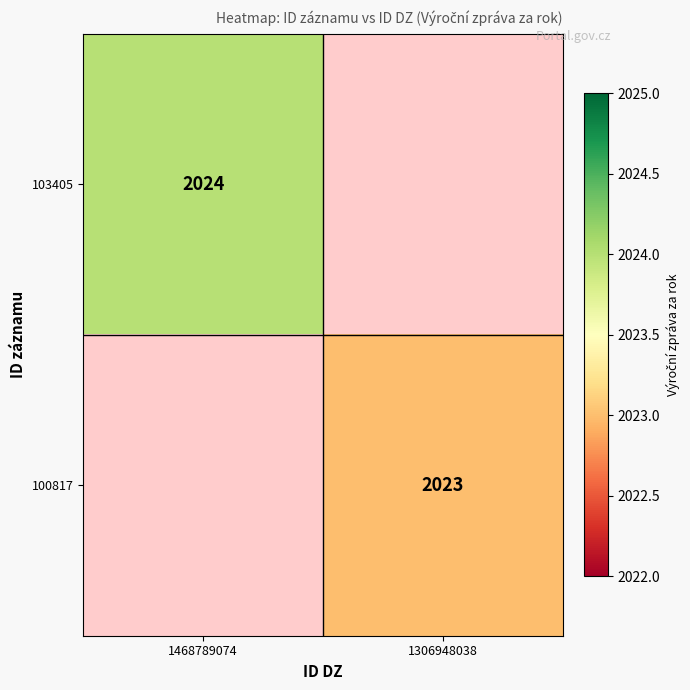

The value of 100817 at 1306948038 is 2023. True or false?

True